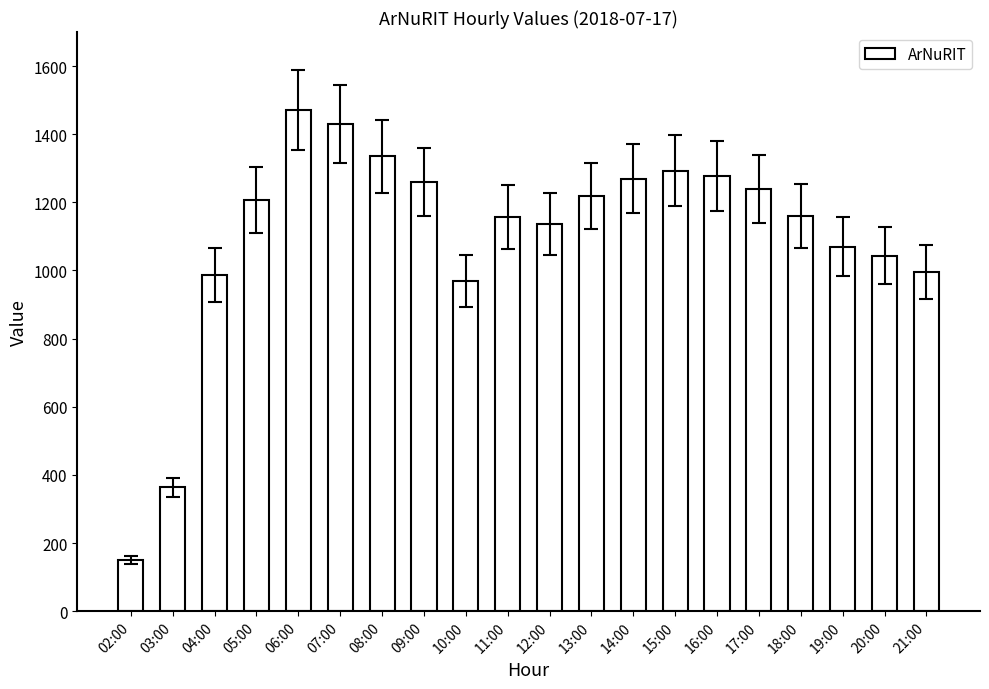

Does the chart contain any negative values?

No